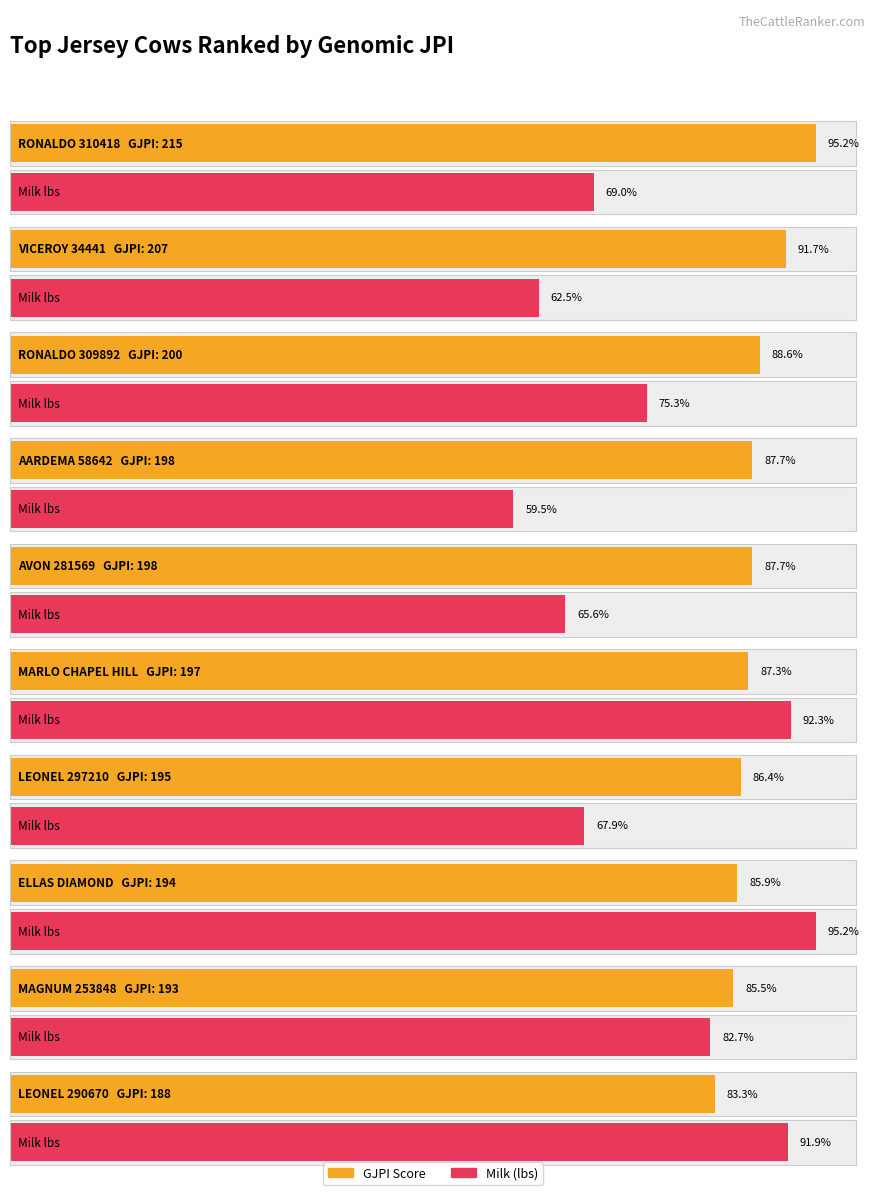

What is the label of the 8th bar from the left?

ELLAS DIAMOND